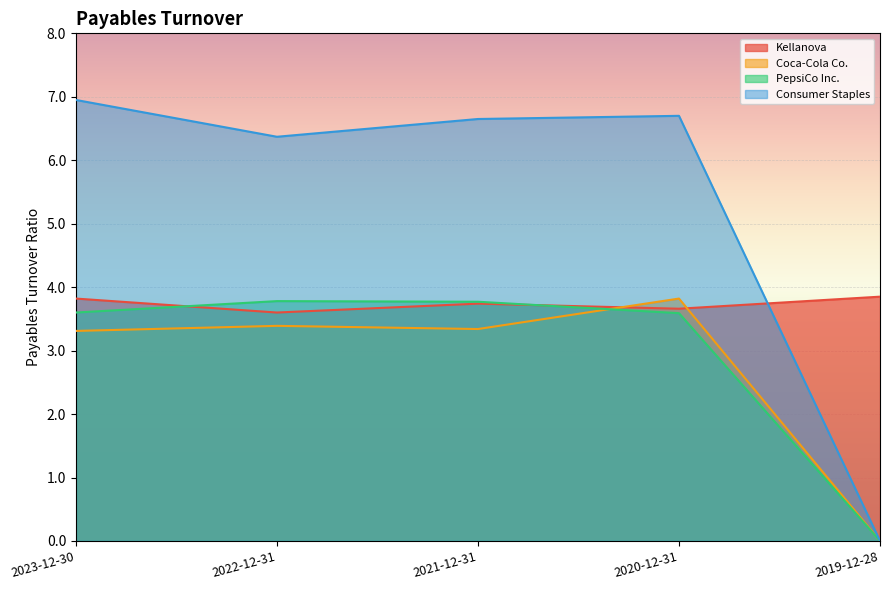

Which series changed the most between 2022-12-31 and 2019-12-28?

Consumer Staples